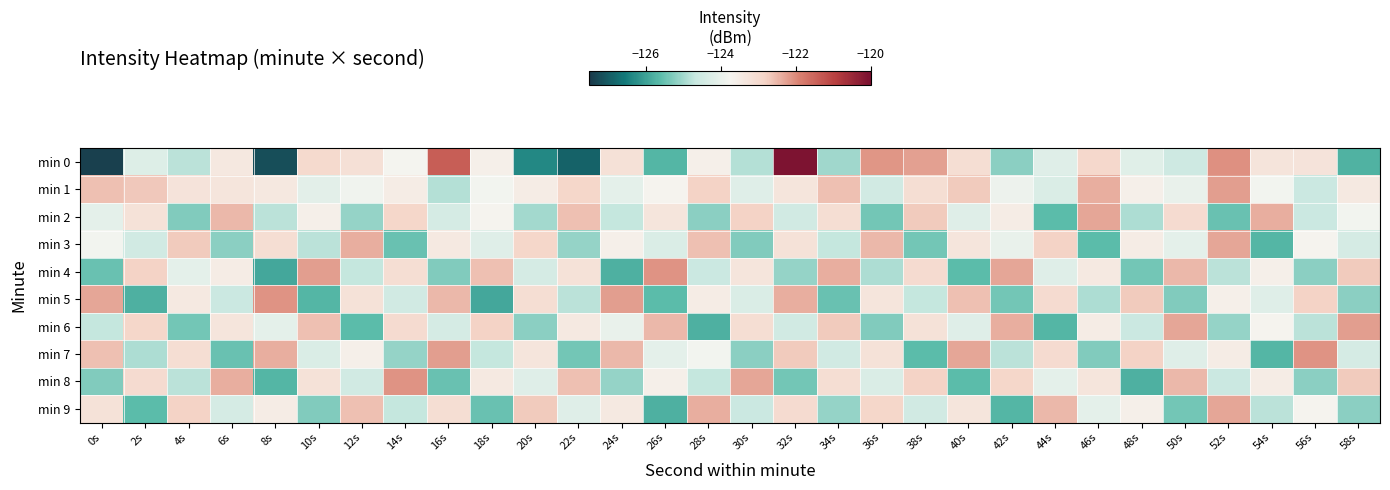

At 2s, list the series in order from smallest to largest.

min 5, min 9, min 7, min 3, min 0, min 2, min 8, min 6, min 4, min 1